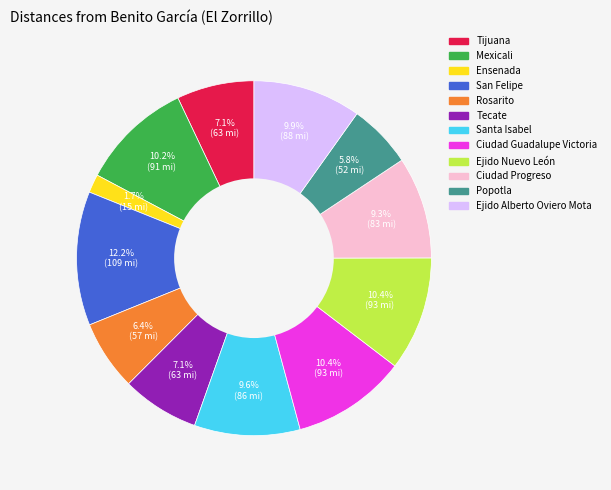

How many slices are in this pie chart?

12